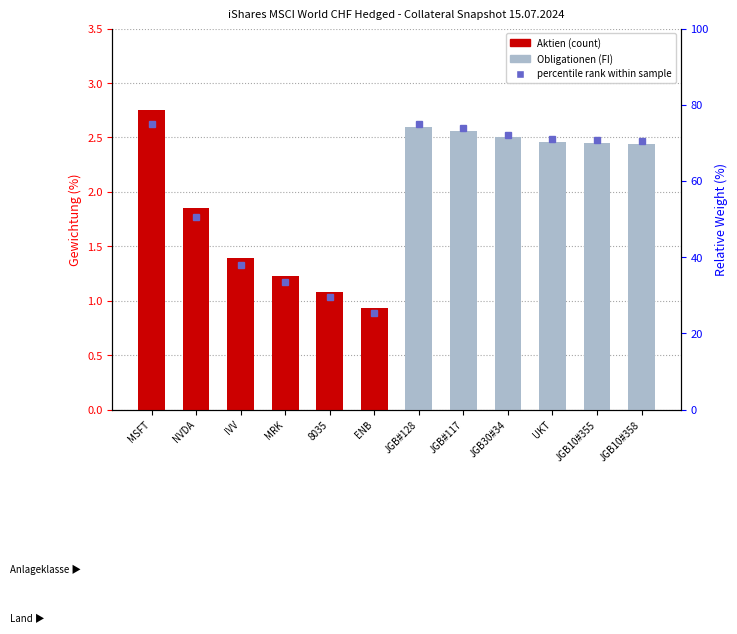

The value of Aktien at 8035 is 1.1. True or false?

True